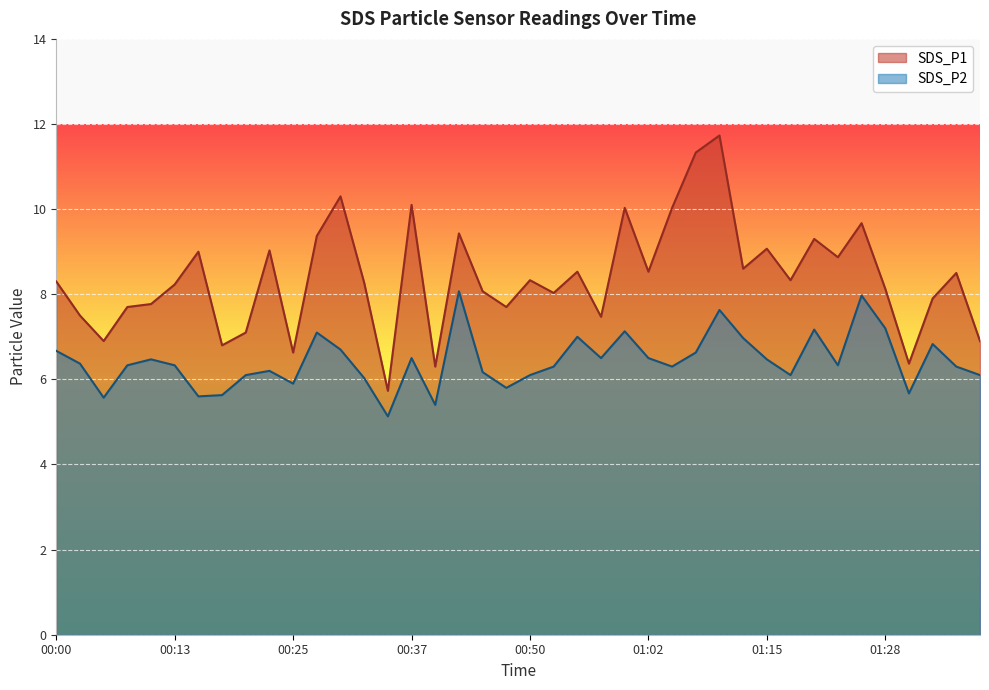

How many data points in SDS_P1 are less than 8?

14